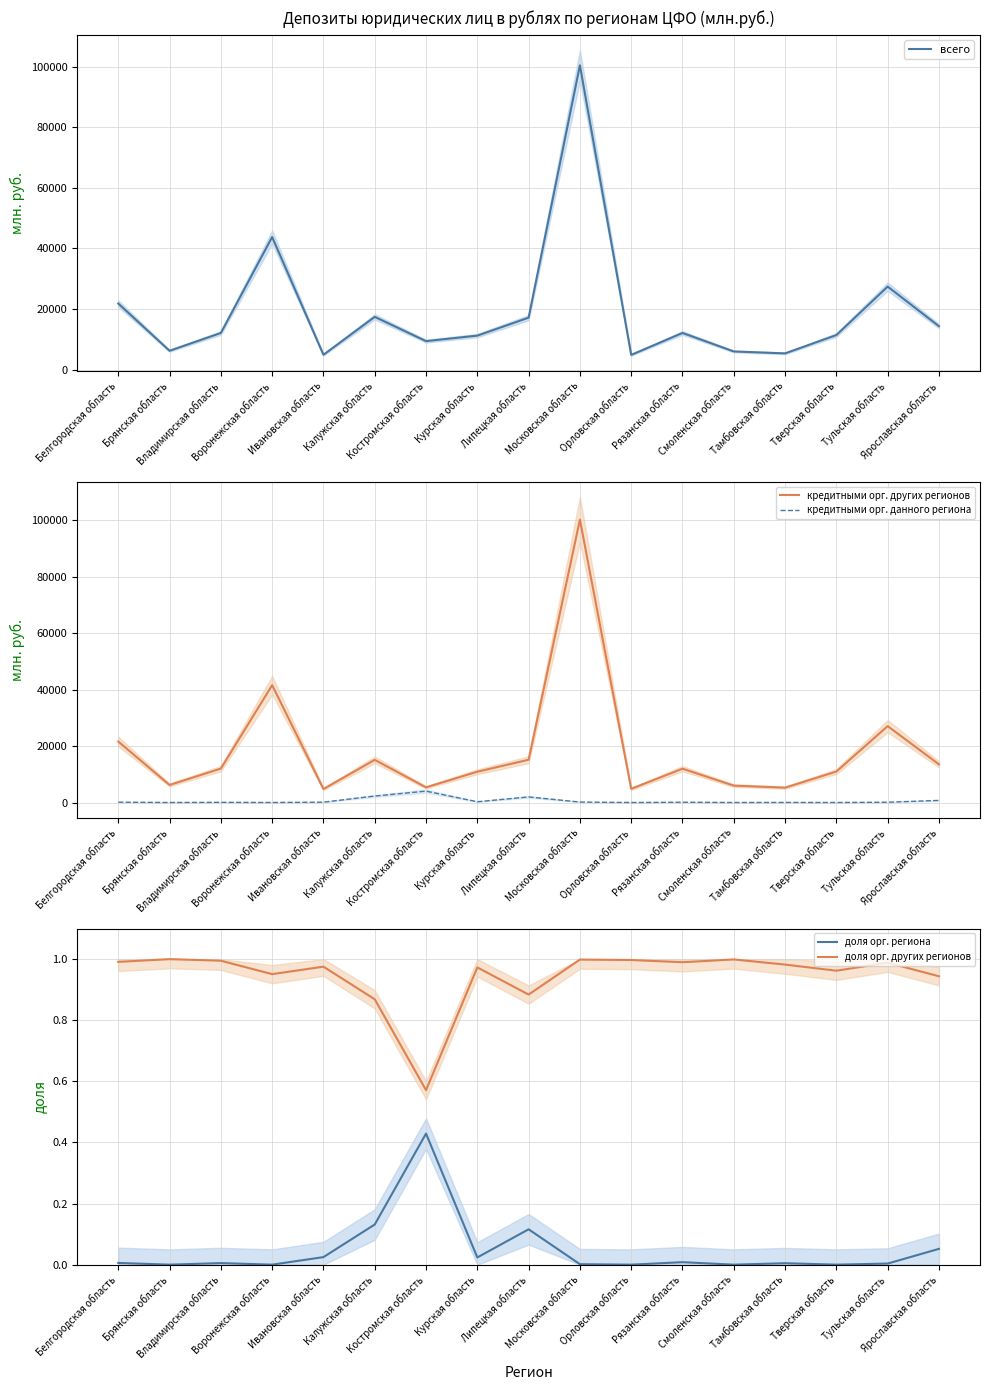

True or false: кредитными орг. данного региона and кредитными орг. других регионов cross at least once.

False